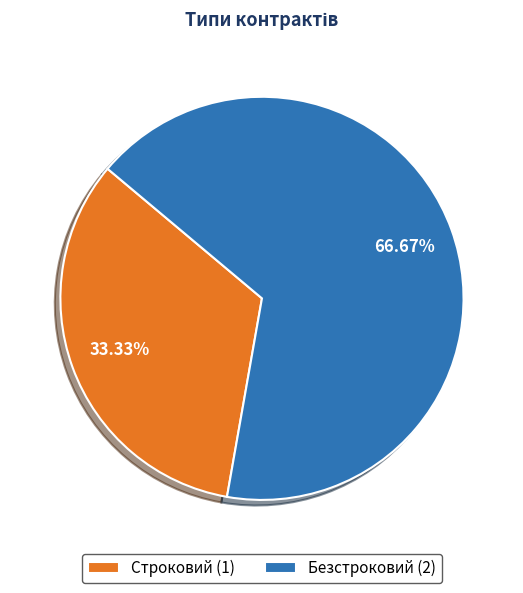

Combined, what portion of the pie is Безстроковий and Строковий?

100.0%